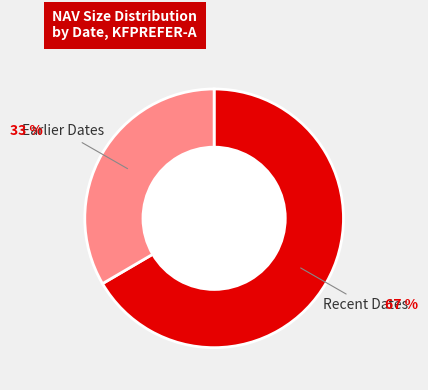

Does any single category account for the majority?

Yes